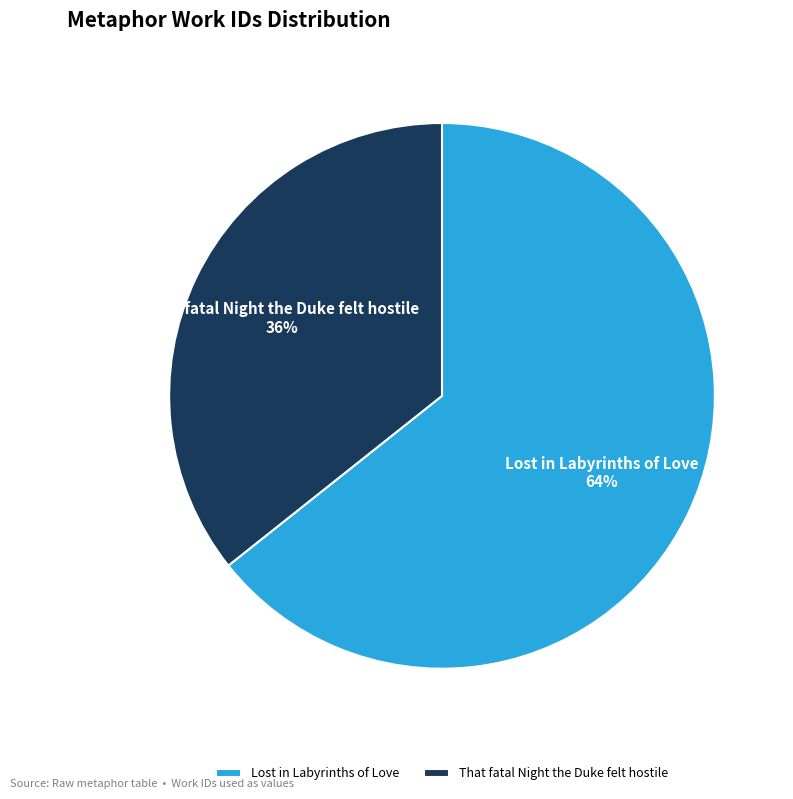

The Lost in Labyrinths of Love slice represents 64% of the pie. True or false?

True